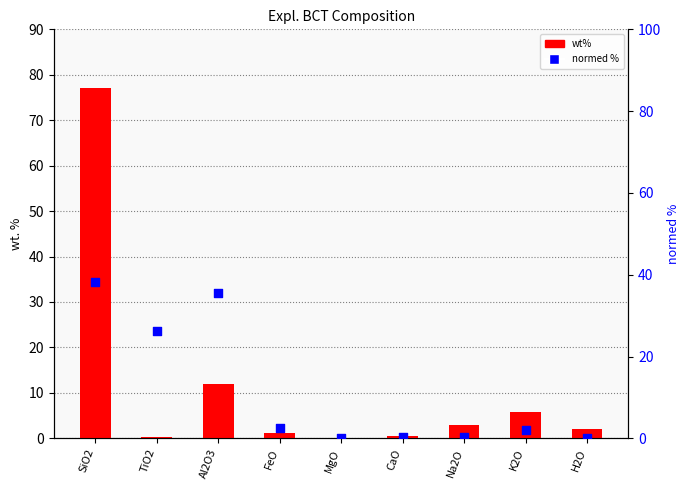

At which category is the sum across all series the highest?

SiO2